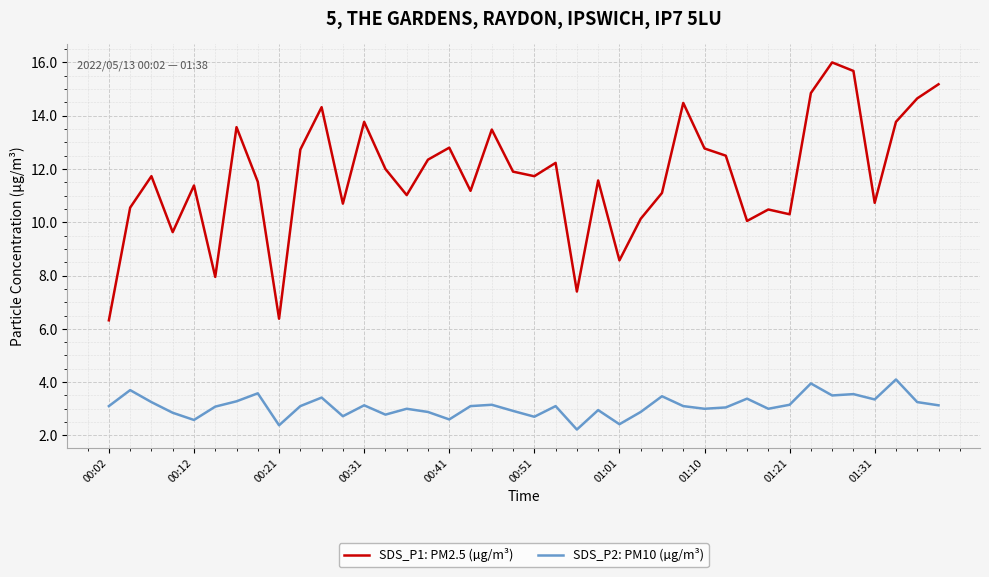

List the series in order of their peak value, lowest first.

SDS_P2: PM10 (µg/m³), SDS_P1: PM2.5 (µg/m³)